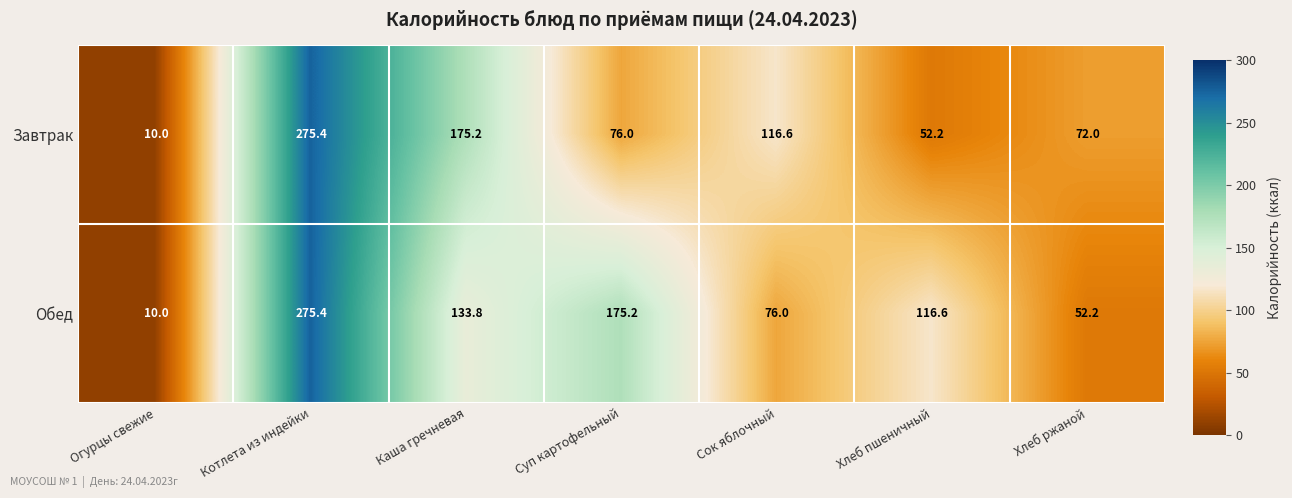

What is the difference between the maximum and minimum values in the Обед series?

265.4